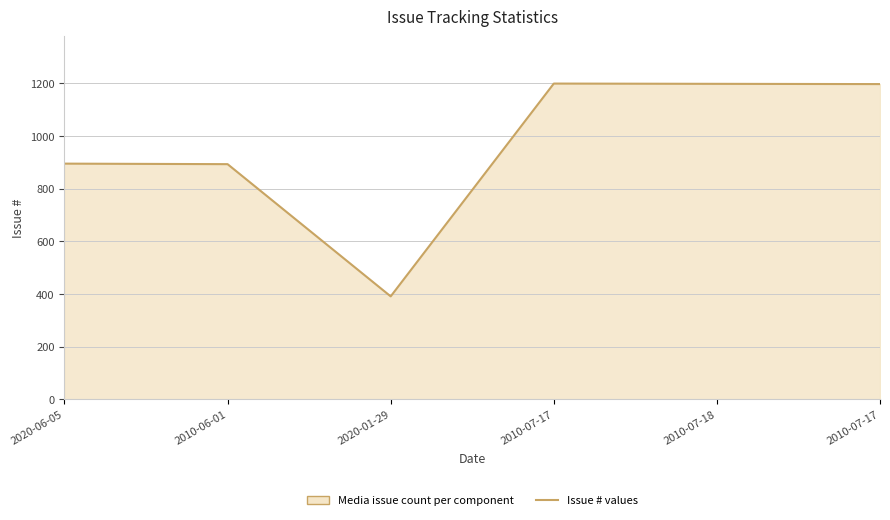

How many distinct data groups are displayed?

1